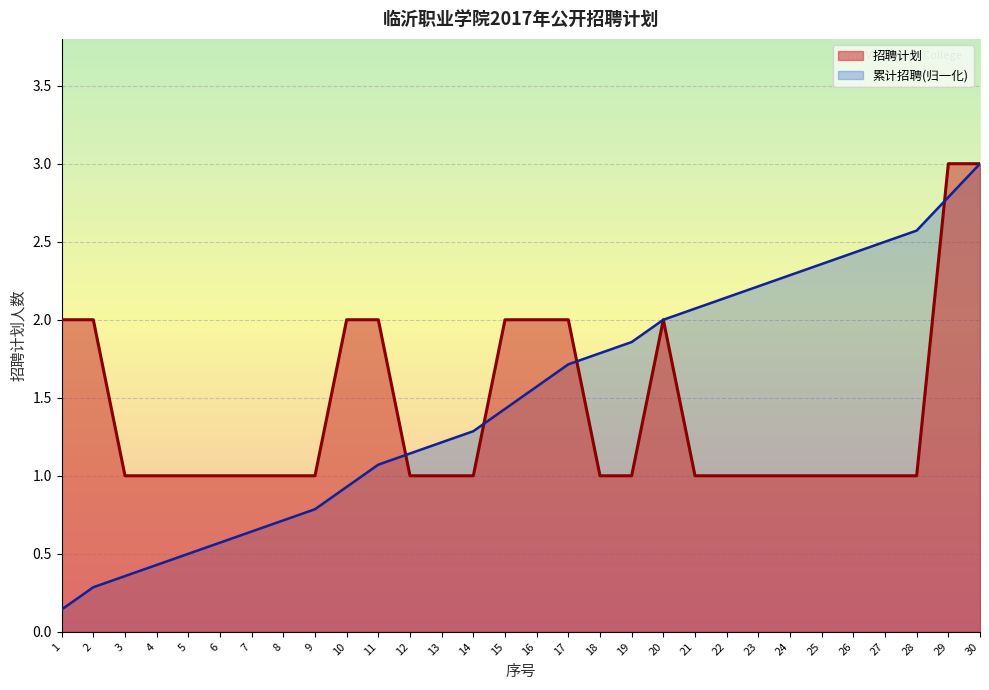

Reading right to left, extract all data points from this chart.

30=3	29=3	28=1	27=1	26=1	25=1	24=1	23=1	22=1	21=1	20=2	19=1	18=1	17=2	16=2	15=2	14=1	13=1	12=1	11=2	10=2	9=1	8=1	7=1	6=1	5=1	4=1	3=1	2=2	1=2